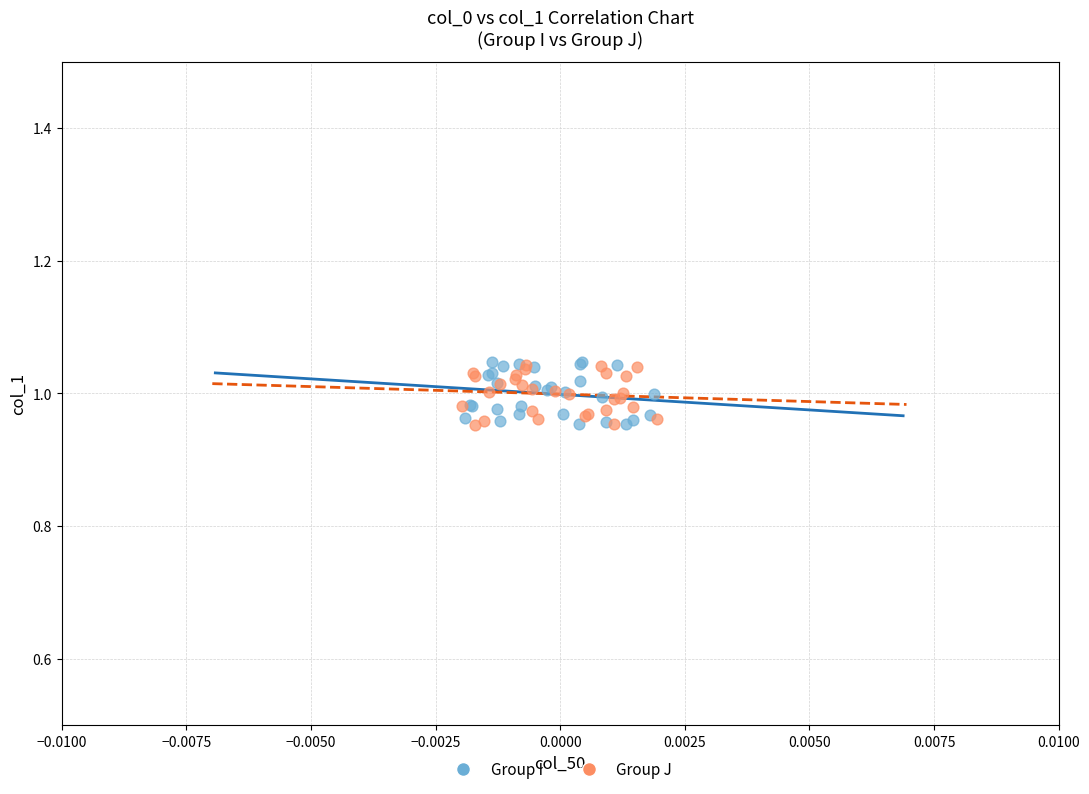

Which series has the largest Y range (max minus min)?

Group I